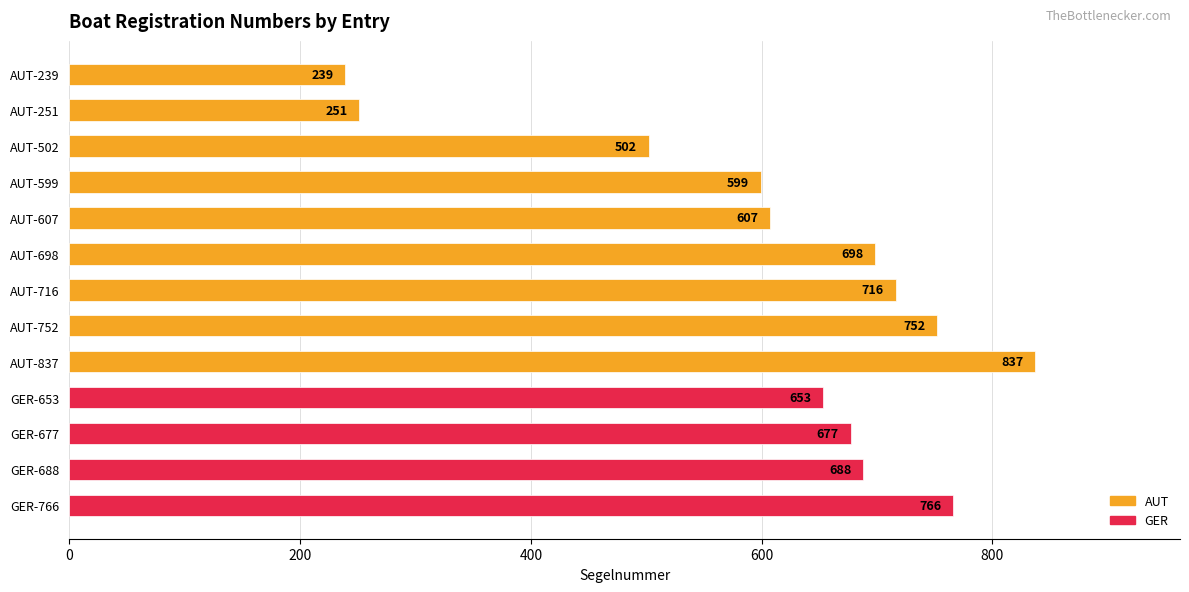

What is the maximum value shown in the chart?

837